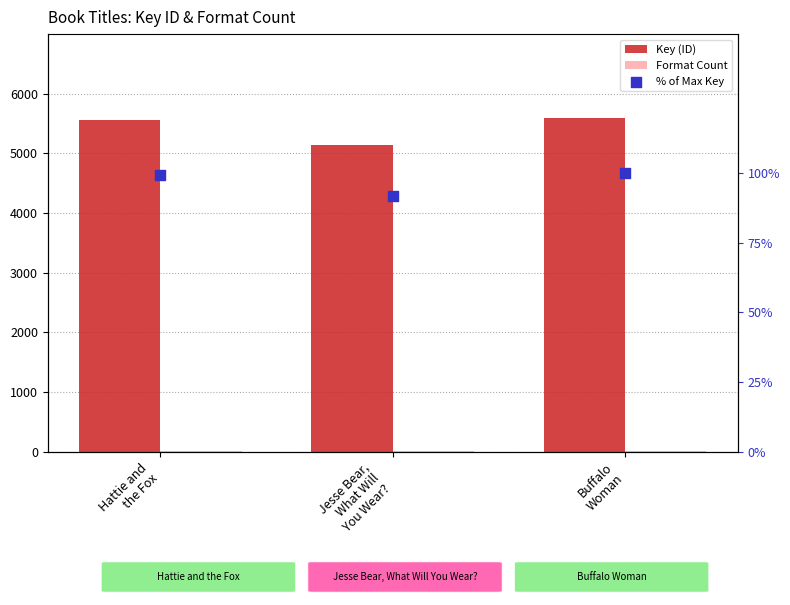

What is the total value across all series at Jesse Bear,
What Will
You Wear??

5232.8